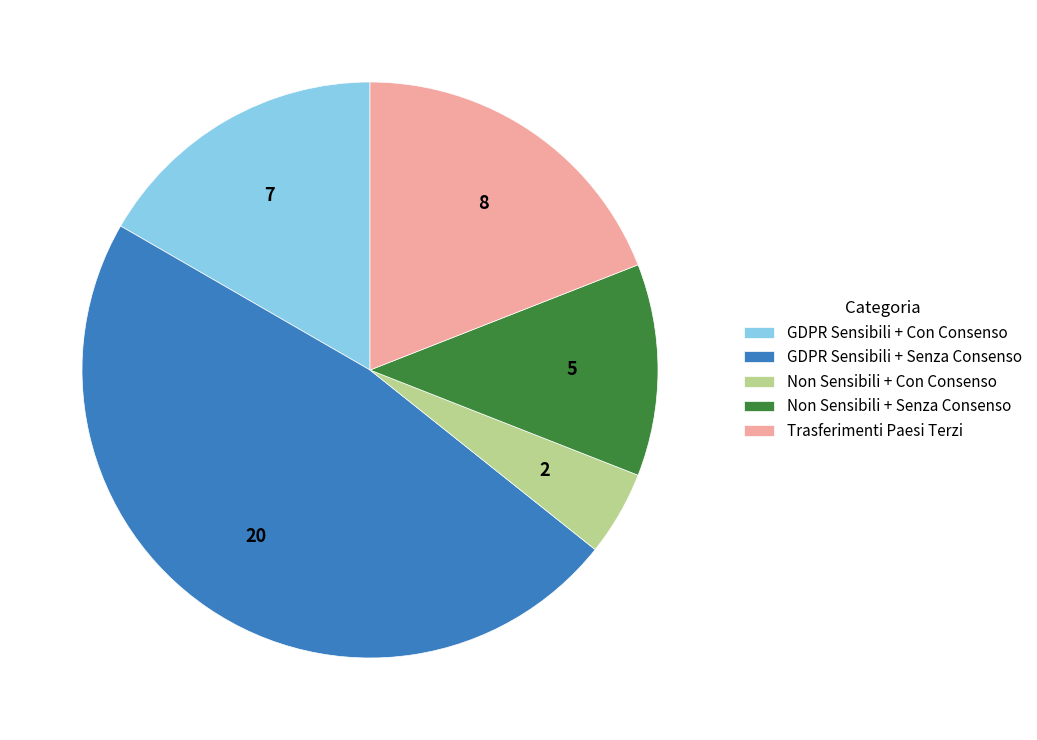

What is the largest slice in the pie chart?

GDPR Sensibili + Senza Consenso